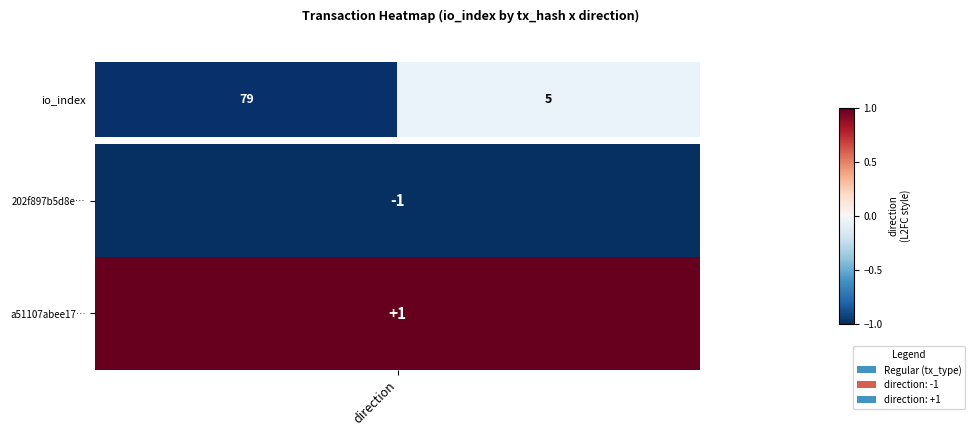

The value at direction is 79. True or false?

True